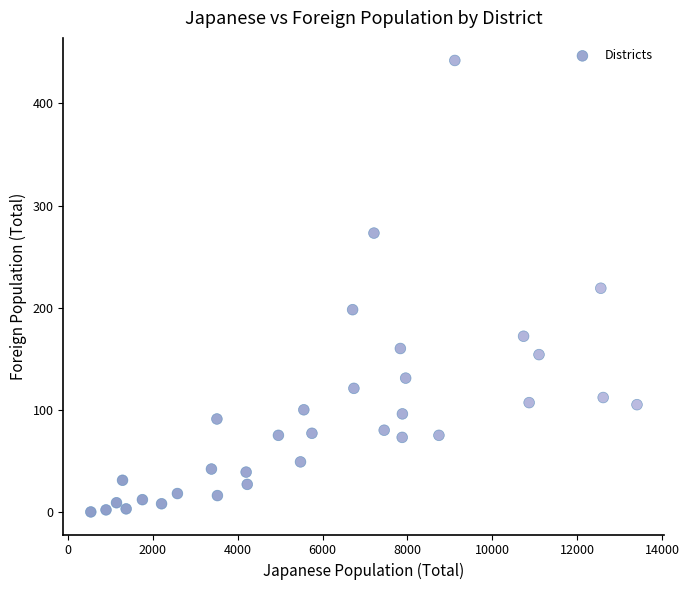

What is the range of X values (max minus min)?

12859